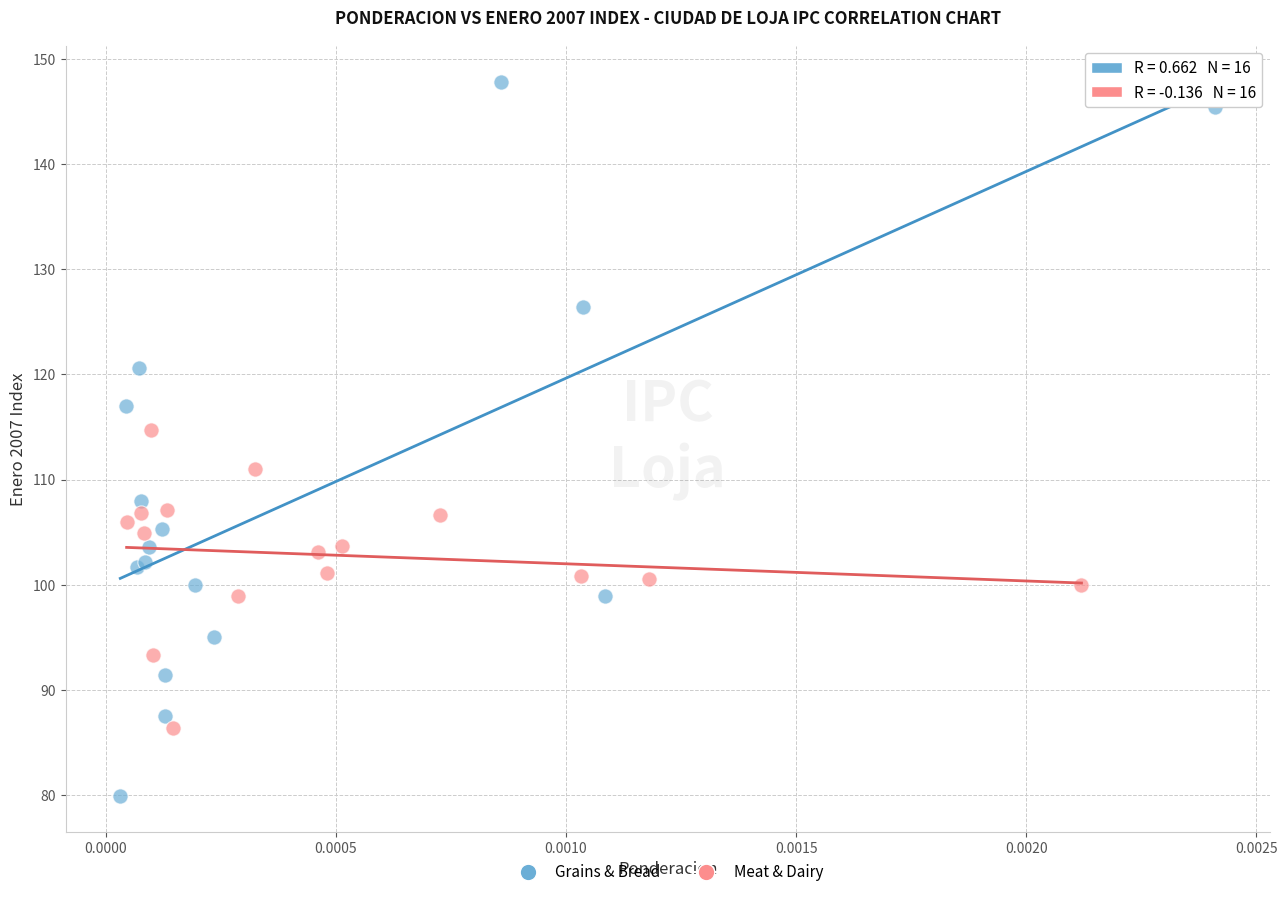

What are all the series names shown in the legend?

Grains & Bread, Meat & Dairy